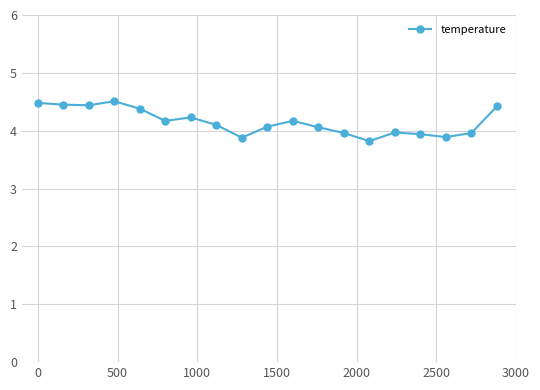

What is the greatest value displayed?

4.5